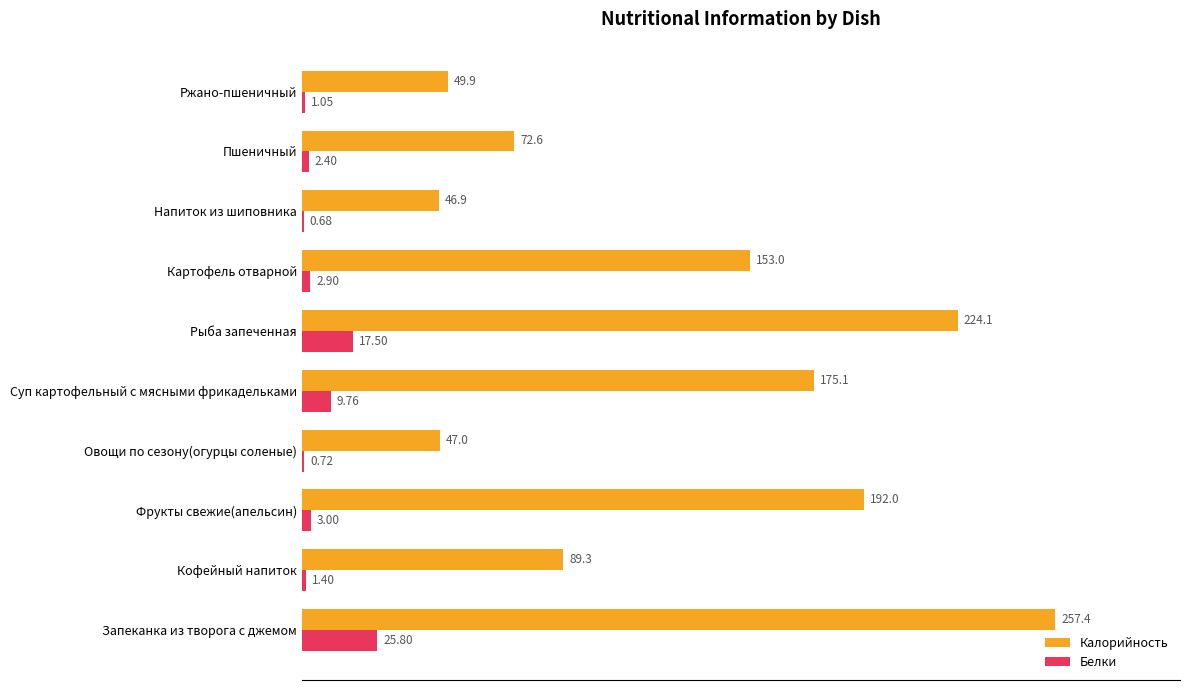

What is the sum of the Калорийность values at Кофейный напиток and Картофель отварной?

242.3